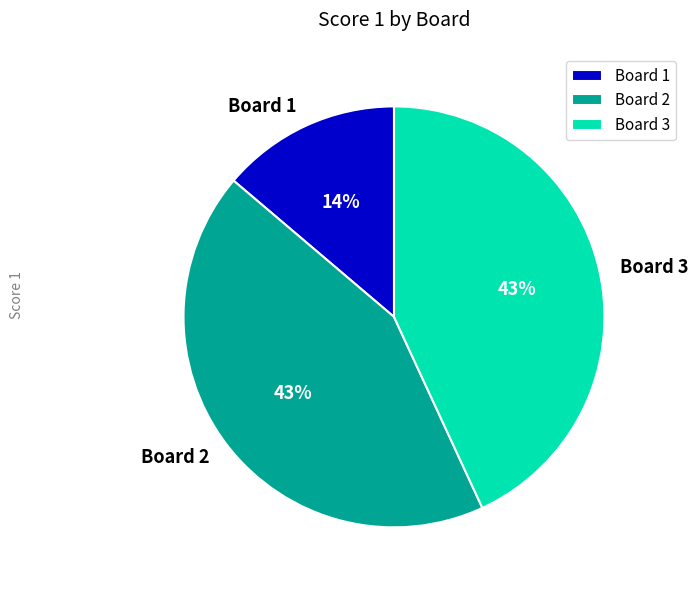

How many slices are in this pie chart?

3